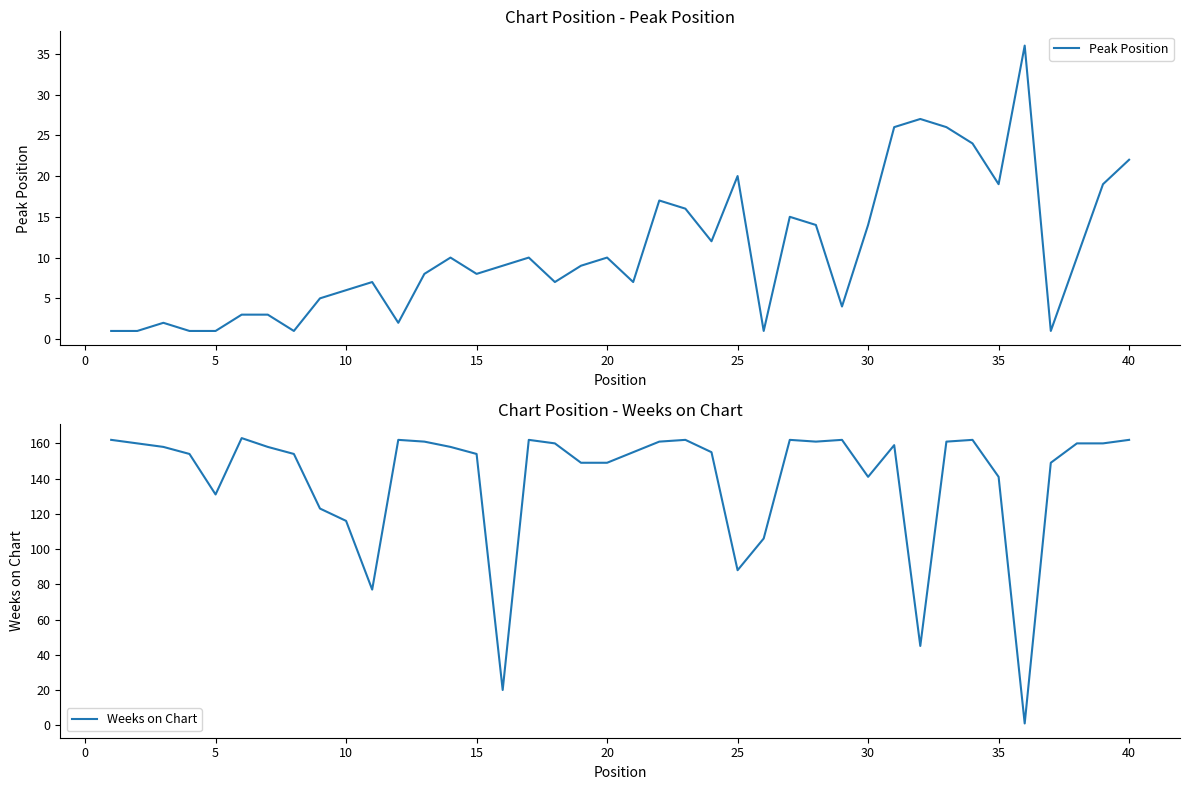

True or false: Weeks on Chart has a value of 141 at 30.

True